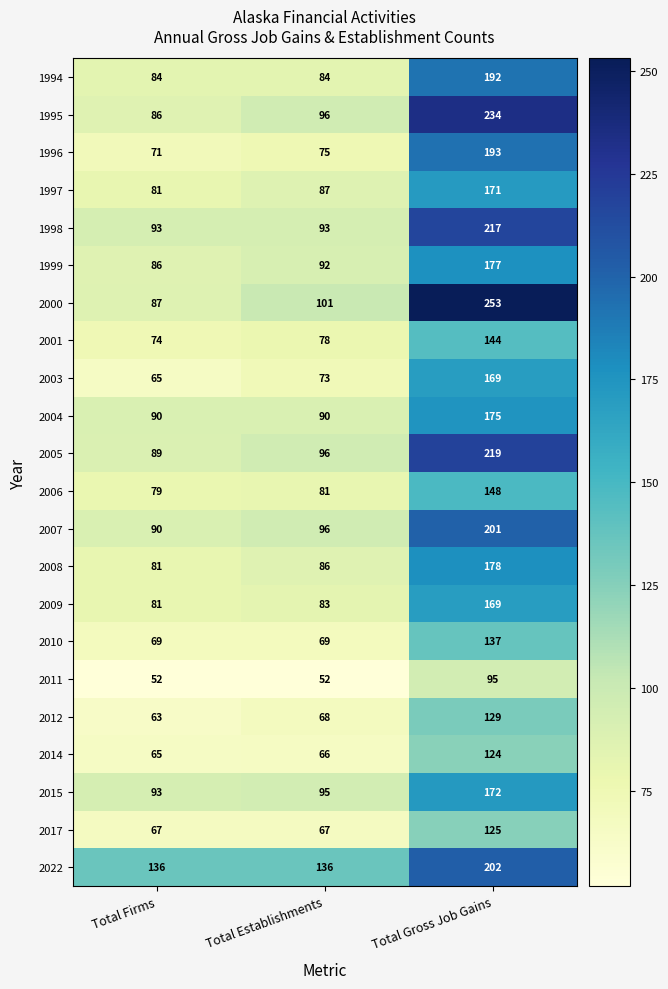

Which label corresponds to the largest value in the chart?

Total Gross Job Gains